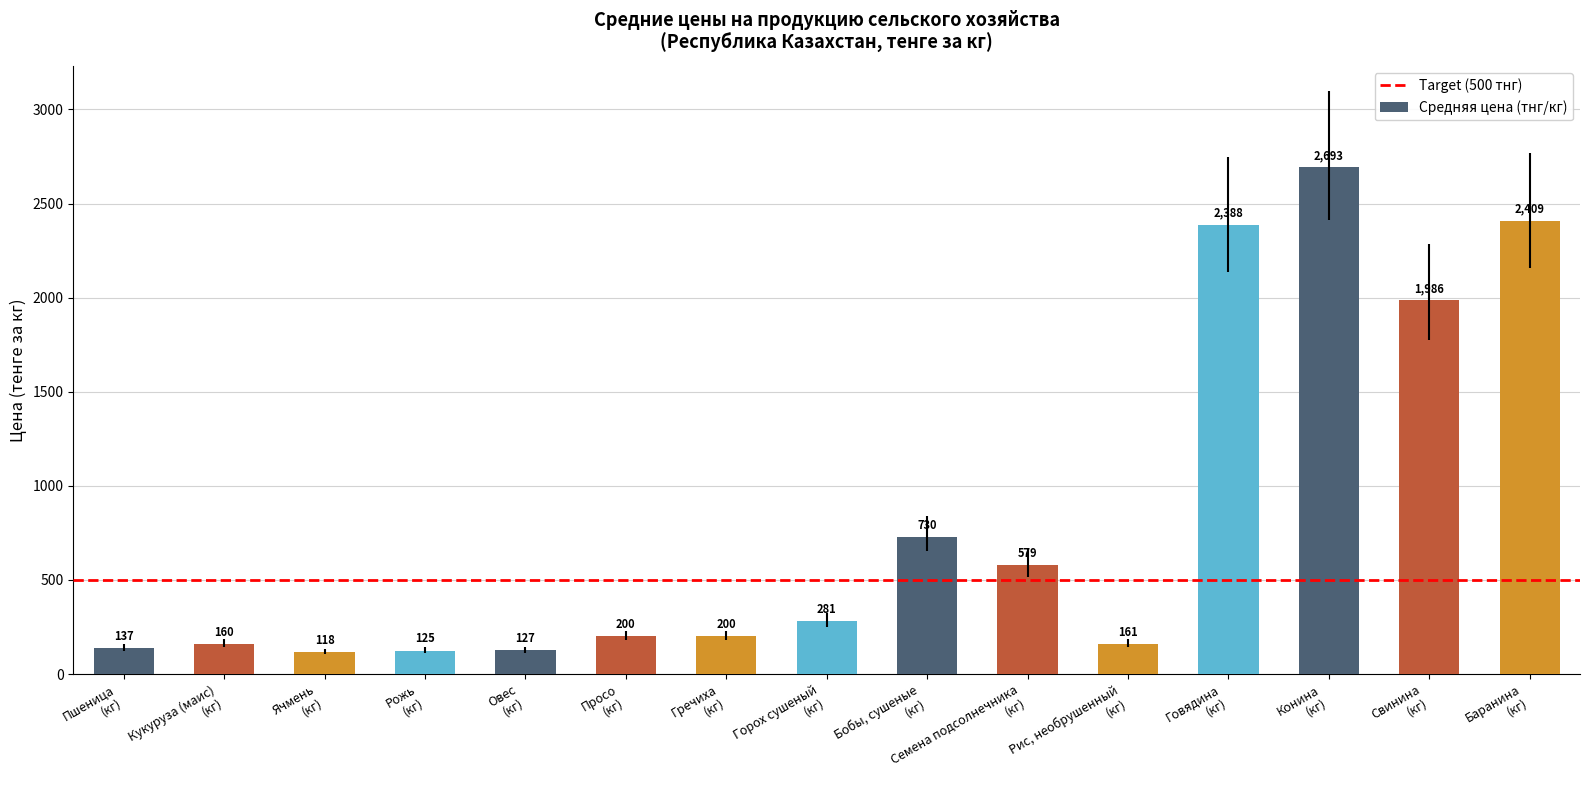

What is the difference between the maximum and minimum values?

2575